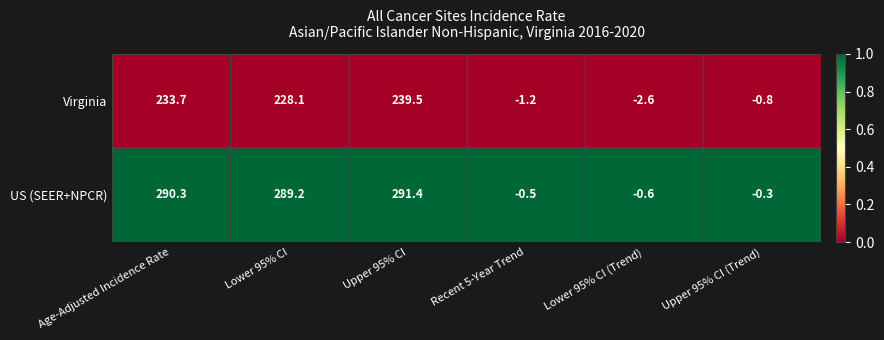

What is the sum of all Virginia values?

696.7